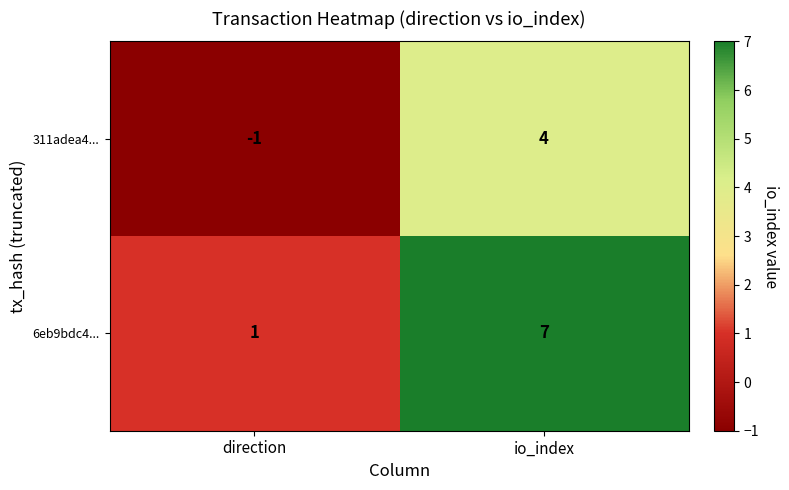

Reading left to right, transcribe all the data shown in this chart.

311adea4...: -1	4
6eb9bdc4...: 1	7